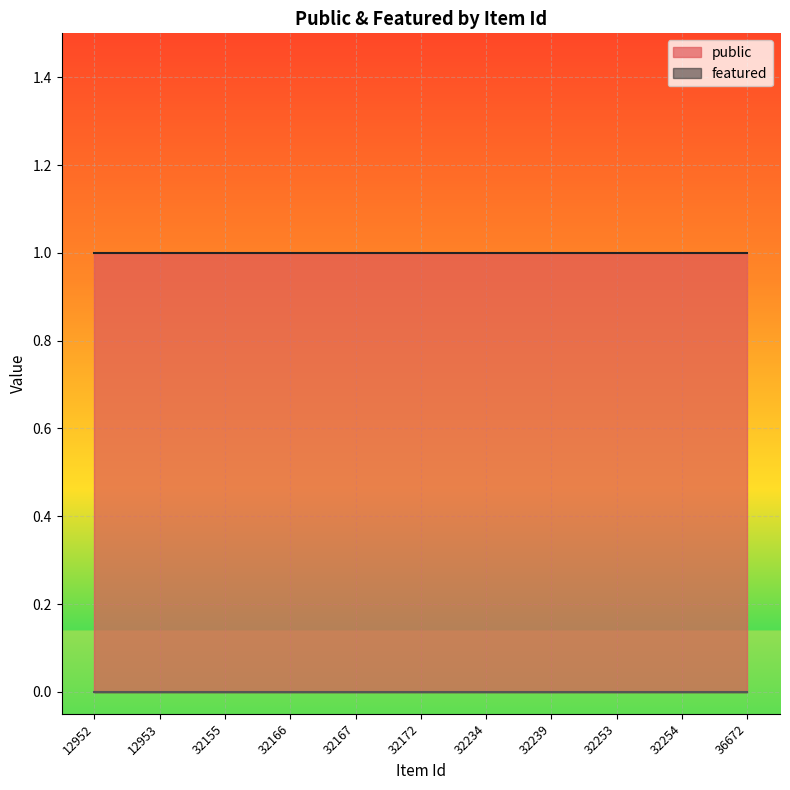

What is the sum of all public values?

11